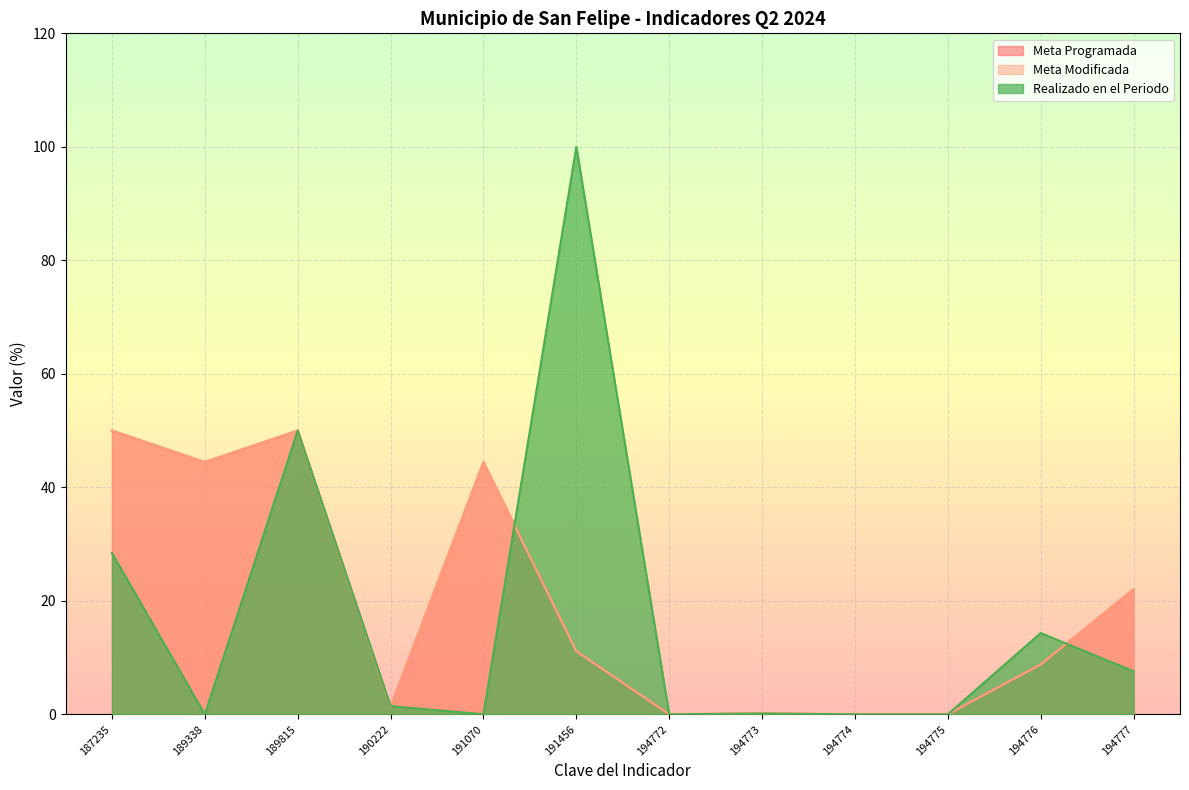

Is it true that Meta Modificada equals 74.5 at 191070?

False